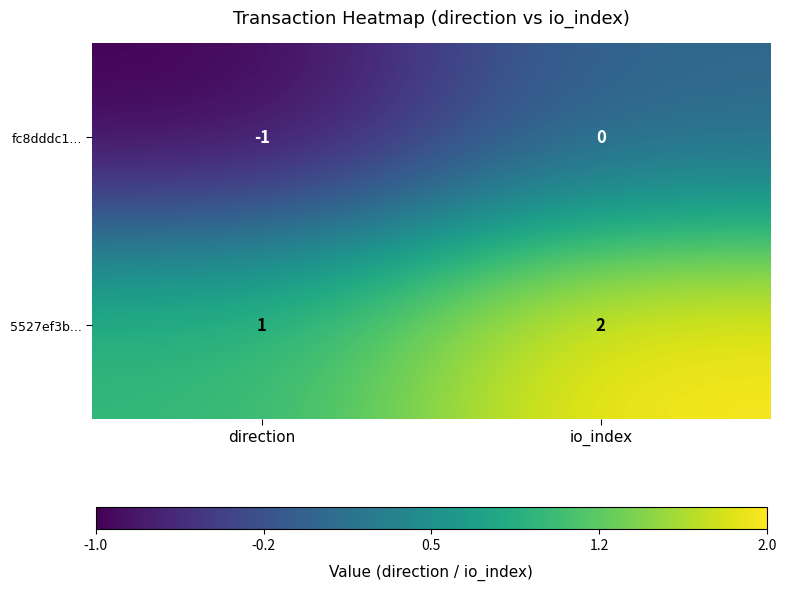

Which series has the largest total across all categories?

5527ef3b...